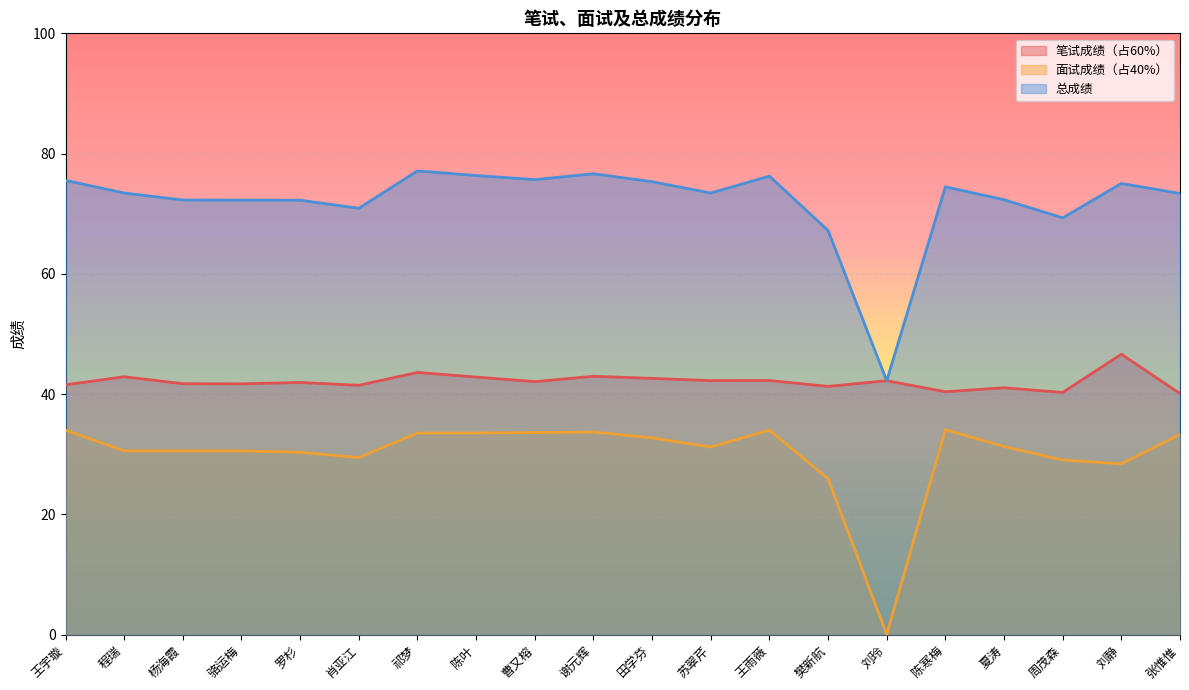

What is the difference between the maximum and minimum values in the 总成绩 series?

34.9